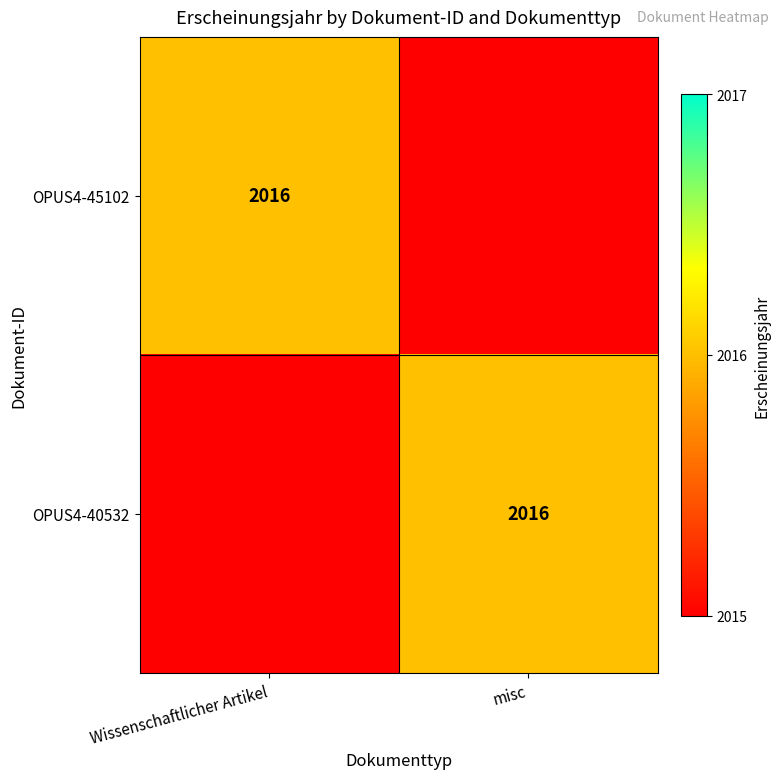

True or false: OPUS4-45102 has a value of 2016 at Wissenschaftlicher Artikel.

True